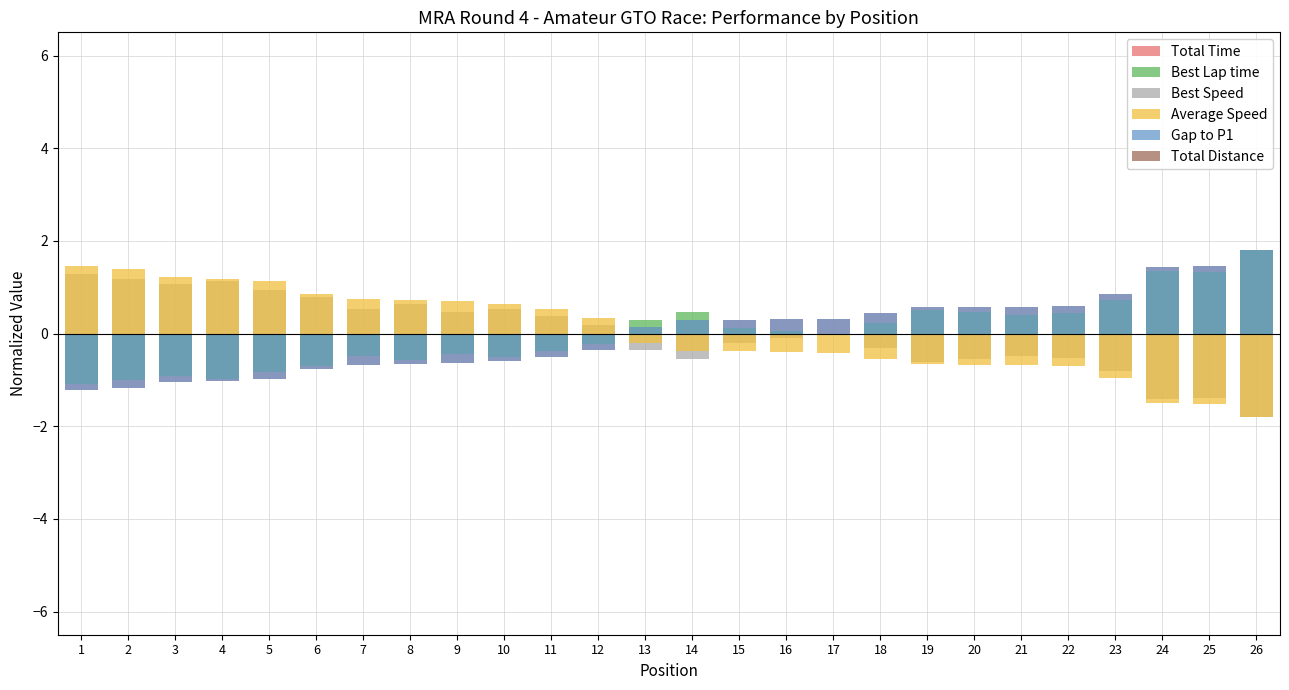

Which series changed the most between 1 and 13?

Average Speed